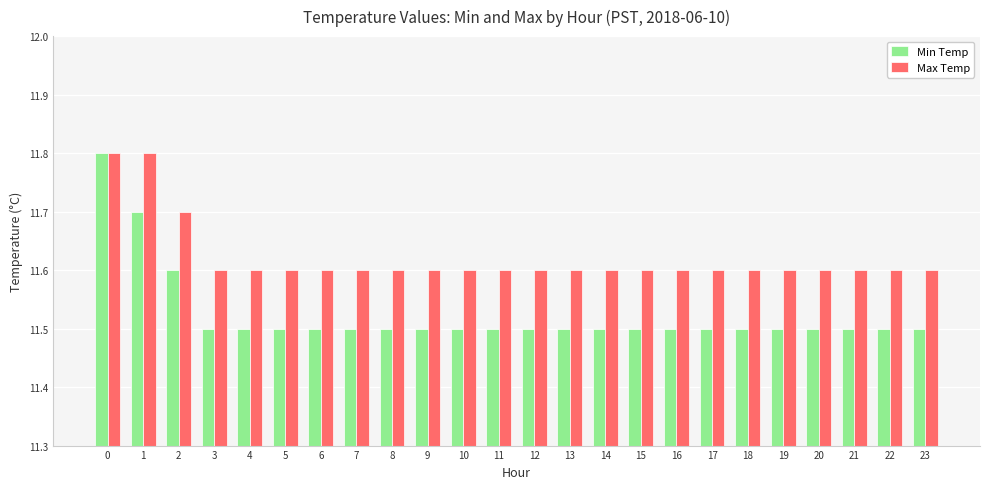

Count the Max Temp values in the range 11 to 12.

24